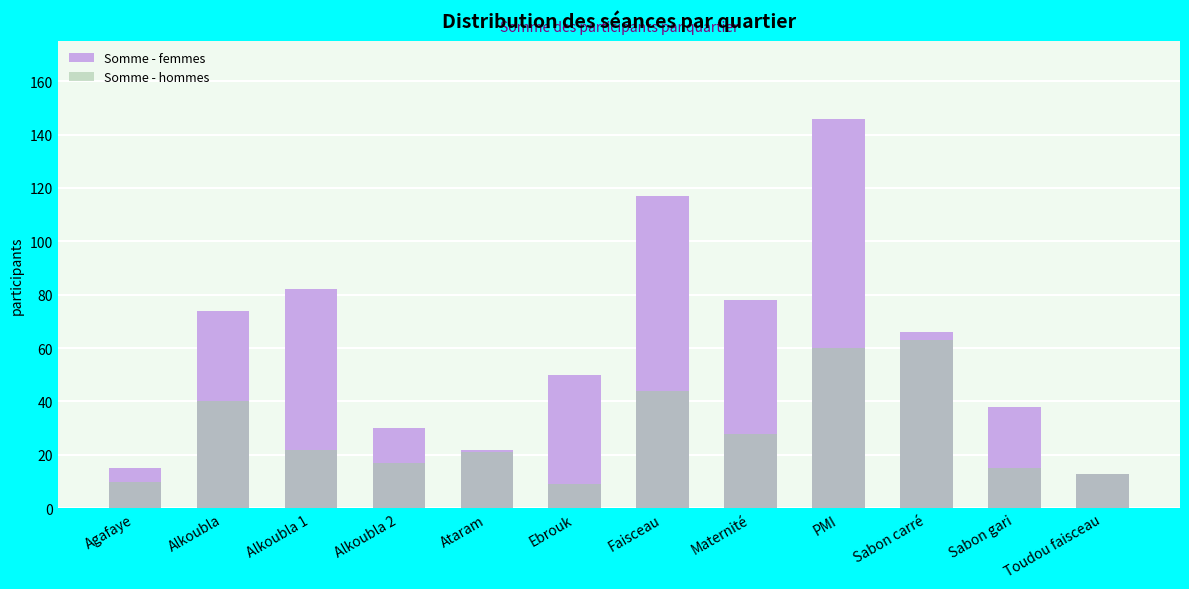

How many bars are there in total?

24